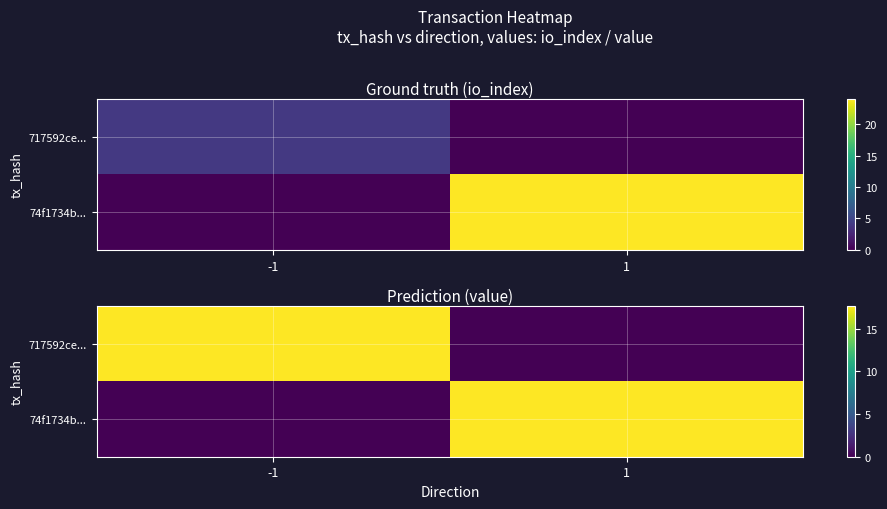

Is the value of 717592ce... at -1 greater than the value of 74f1734b... at -1?

Yes